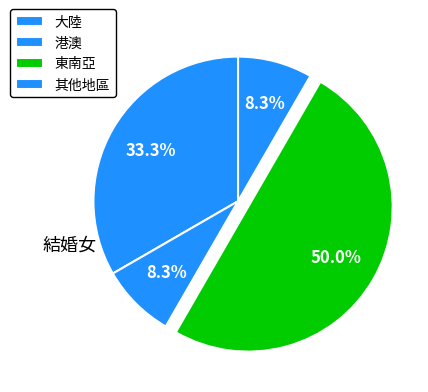

Count the number of slices in the pie.

4